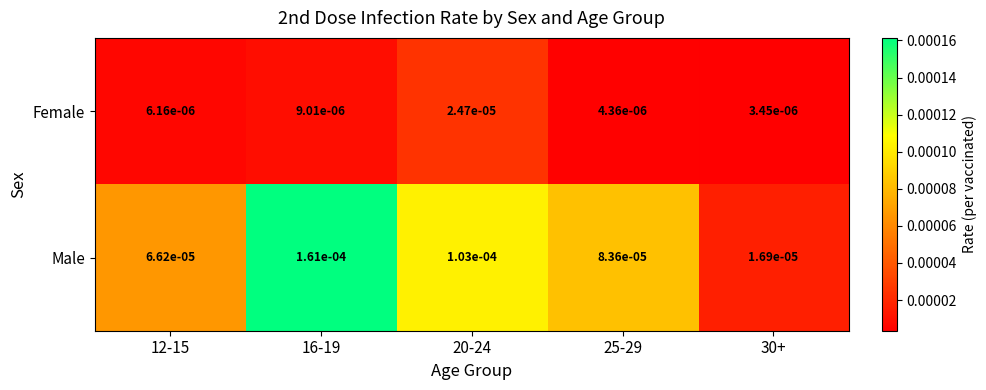

Between 25-29 and 30+, which series saw the biggest shift?

Male